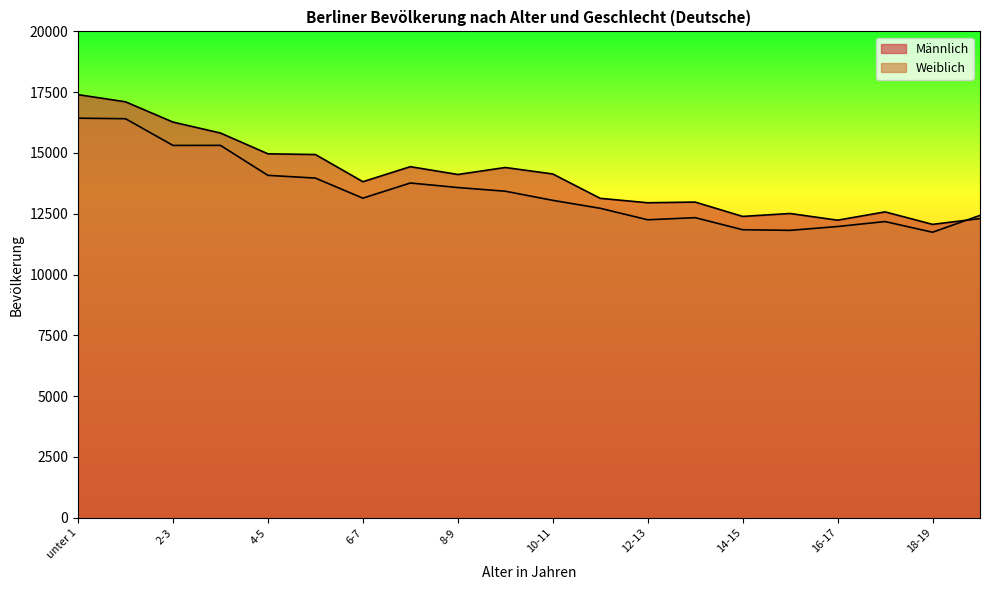

In Männlich, how many points are higher than both neighbors (excluding endpoints)?

5